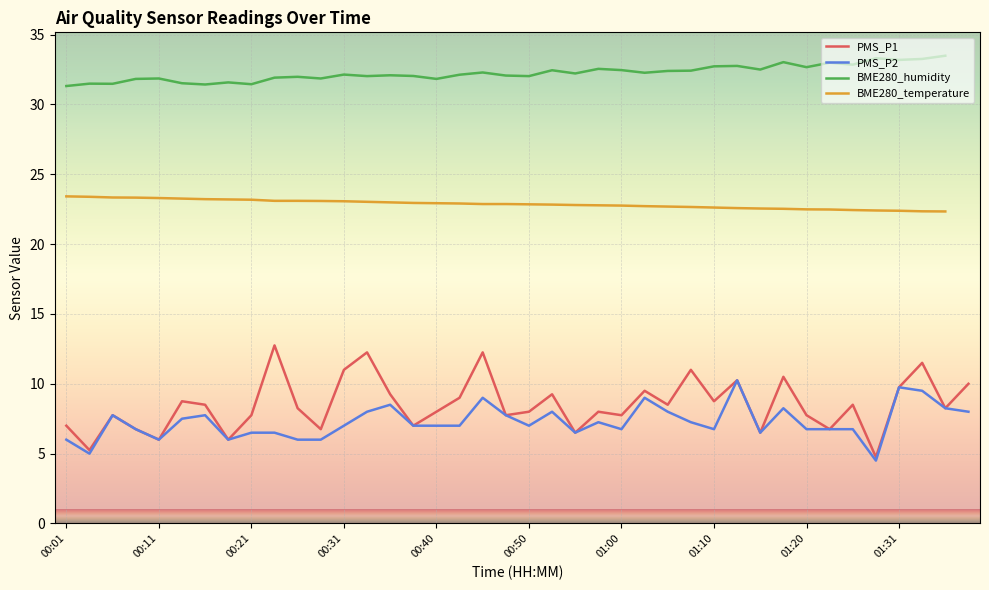

What is the difference between the maximum and second lowest values in the PMS_P2 series?

5.2